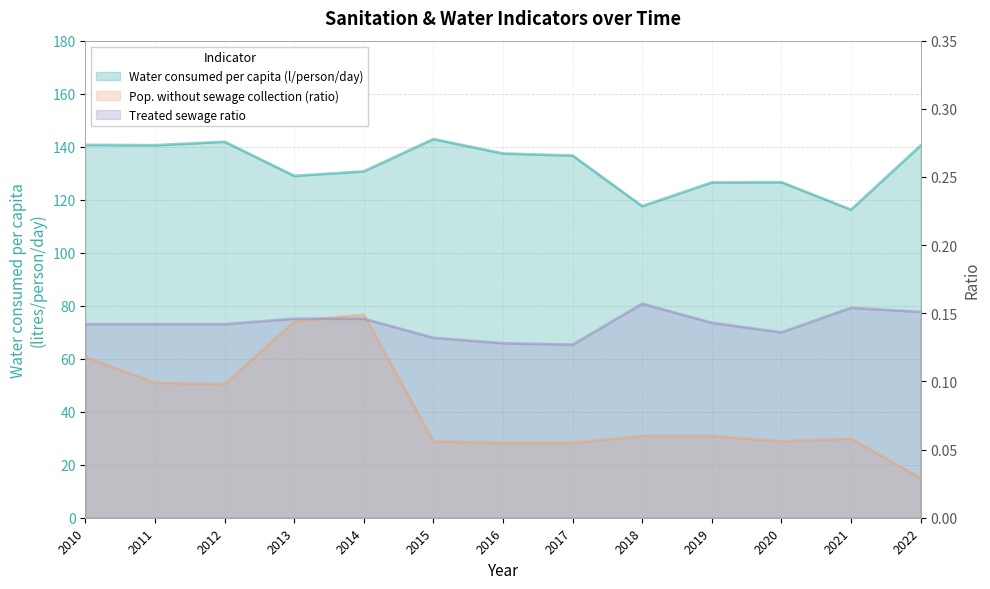

At 2015, list the series in order from smallest to largest.

Pop. without sewage collection (ratio), Treated sewage ratio, Water consumed per capita (l/person/day)